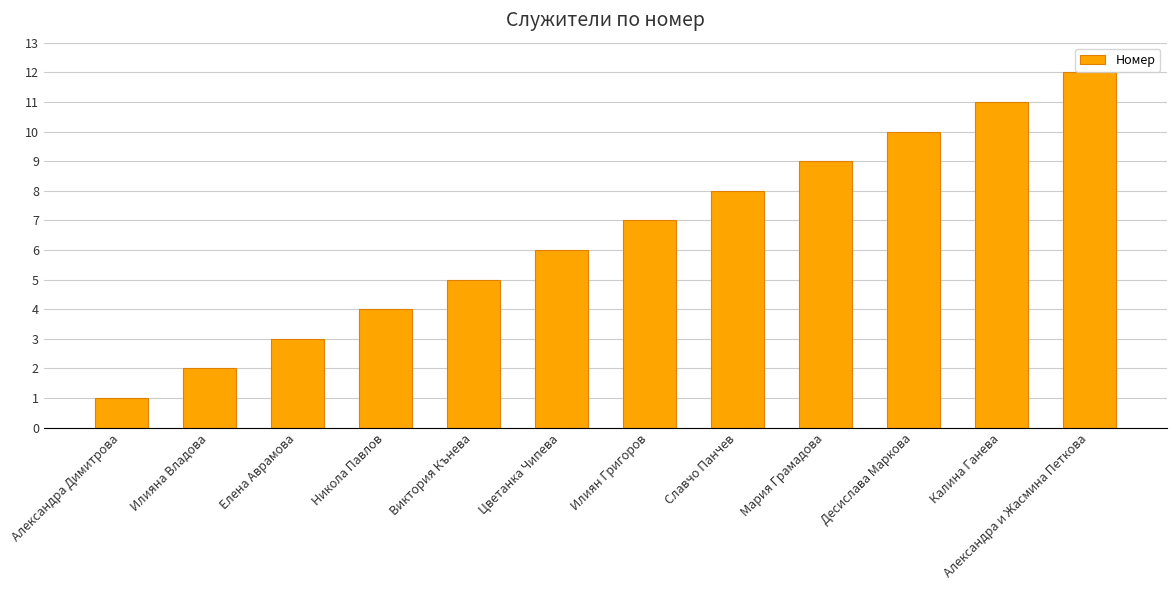

At which label is the value closest to 6?

Цветанка Чипева